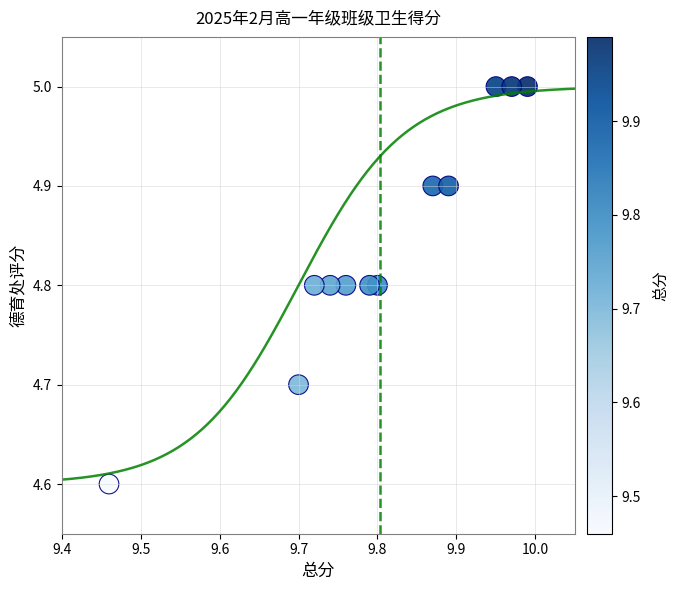

What Y value in the scatter plot is closest to 4?

4.6